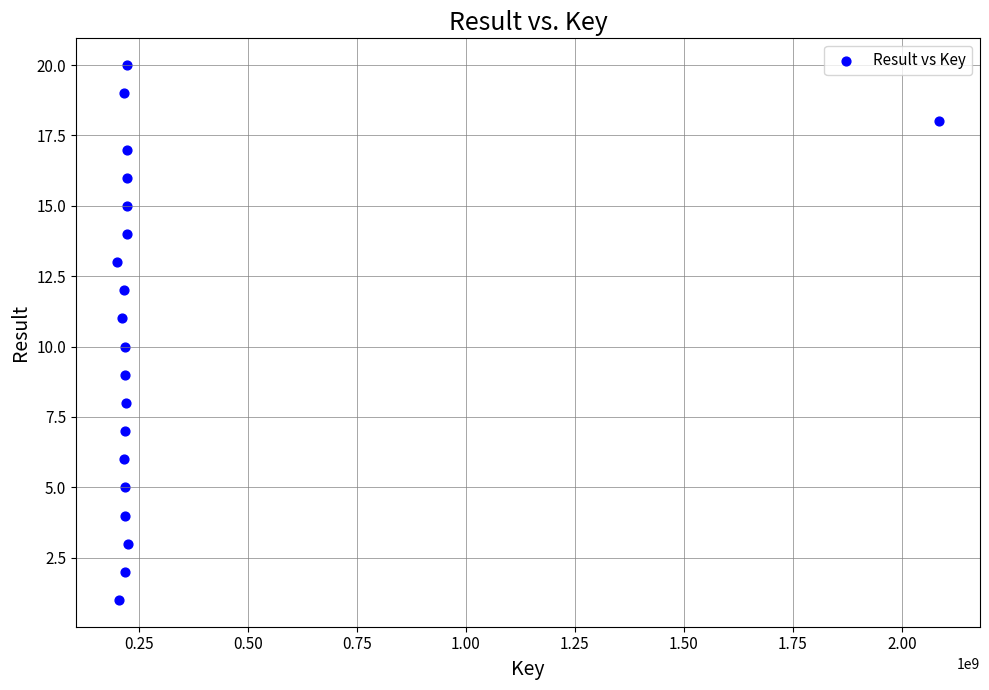

What is the range of Y values (max minus min)?

19